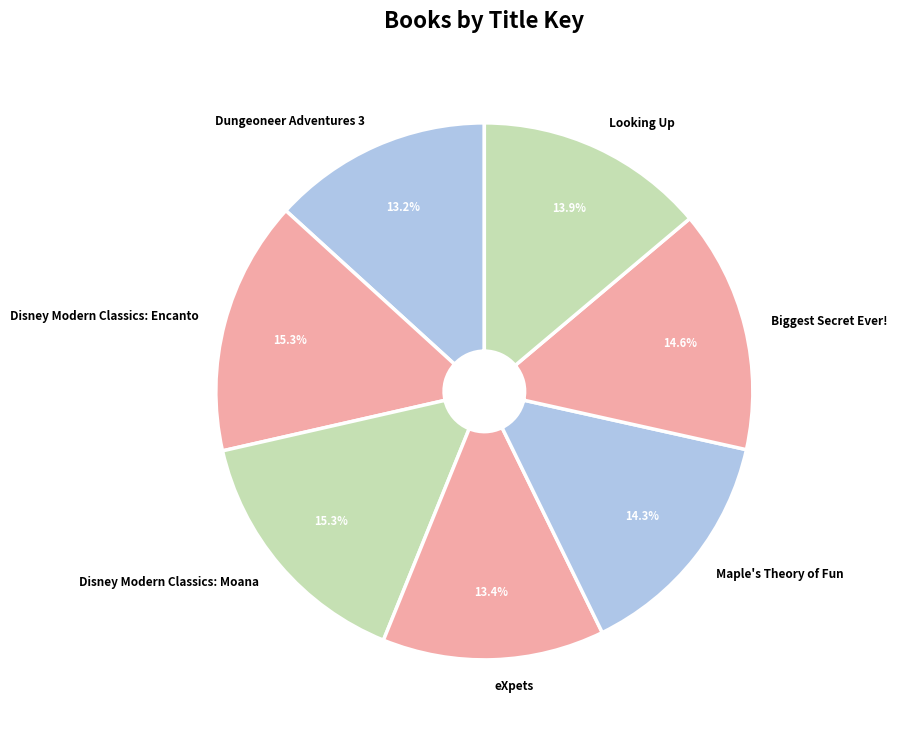

What percentage is the eXpets slice, to the nearest percent?

13%